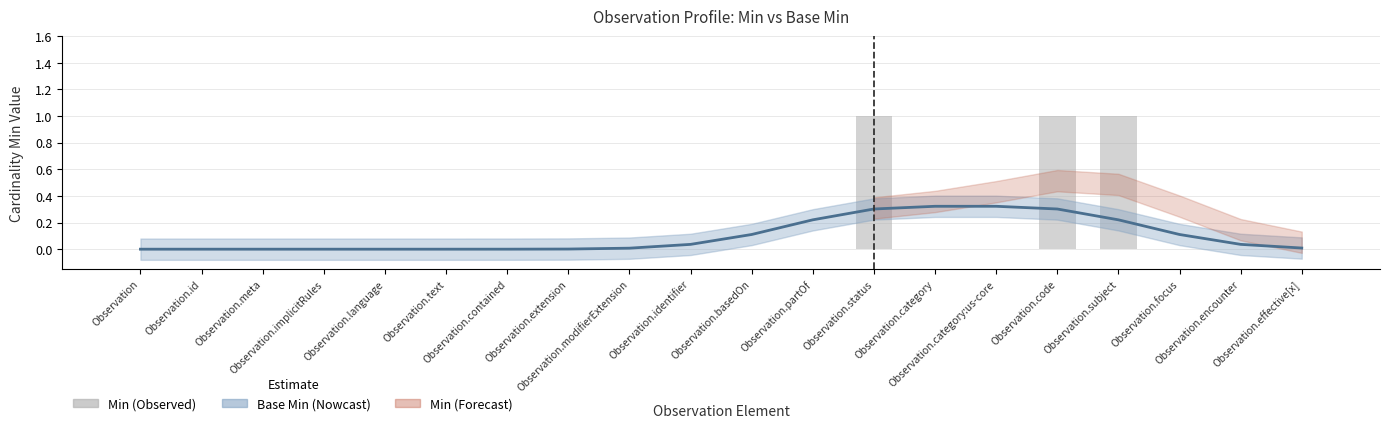

Does the chart contain any negative values?

No